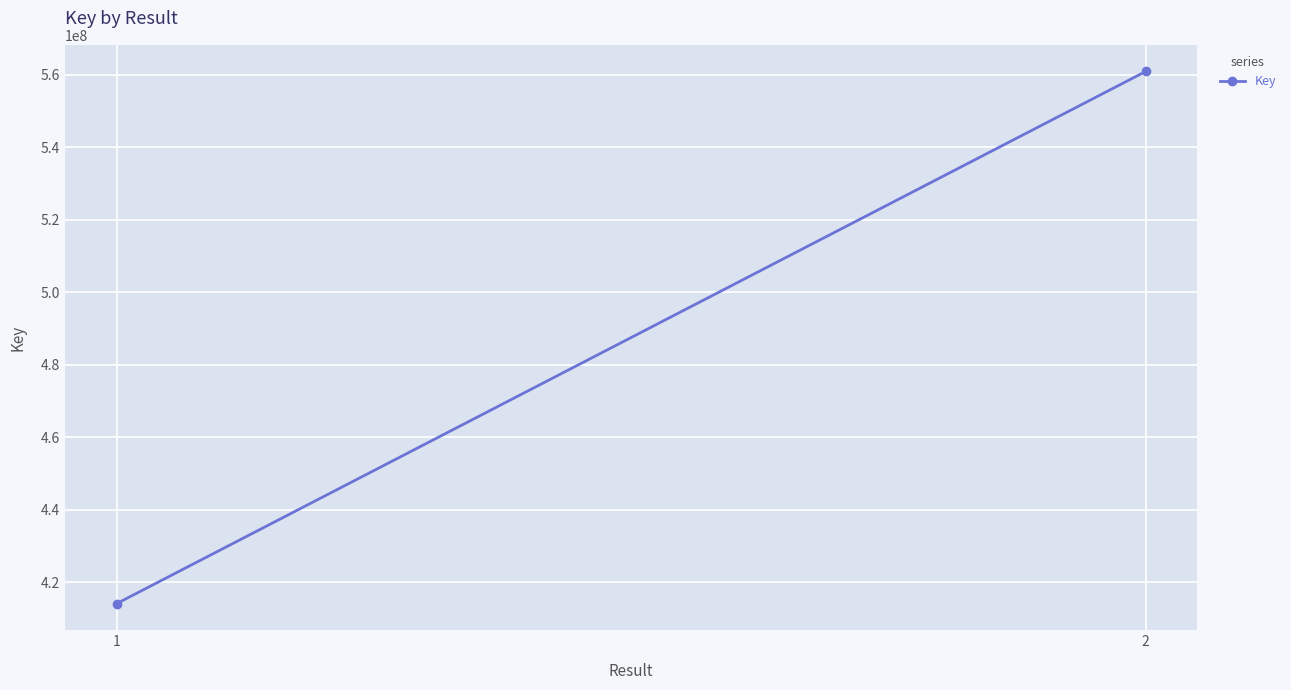

Which label corresponds to the largest value in the chart?

2